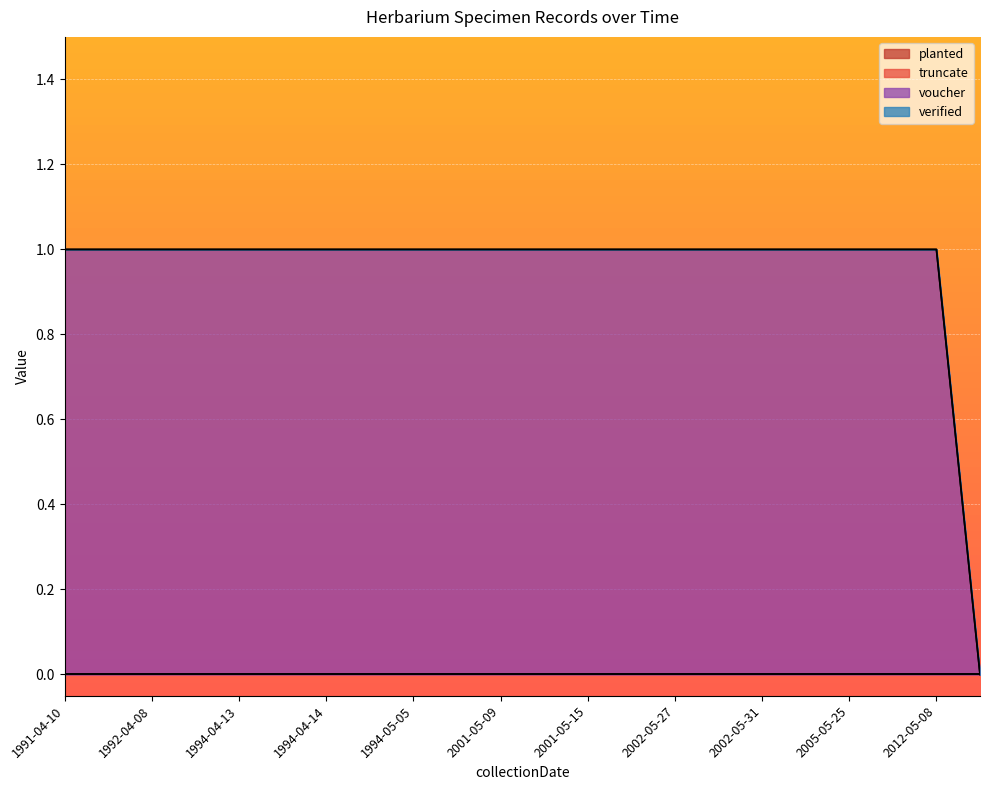

What is the maximum value shown in the chart?

1